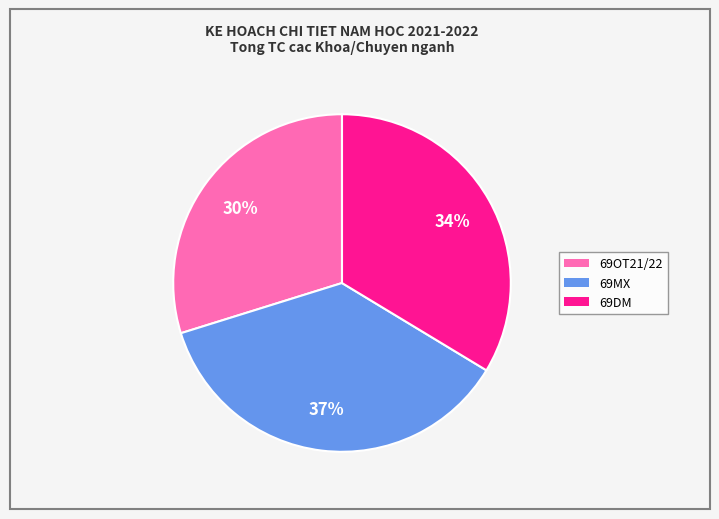

Is the sum of 69DM and 69OT21/22 greater than half?

Yes